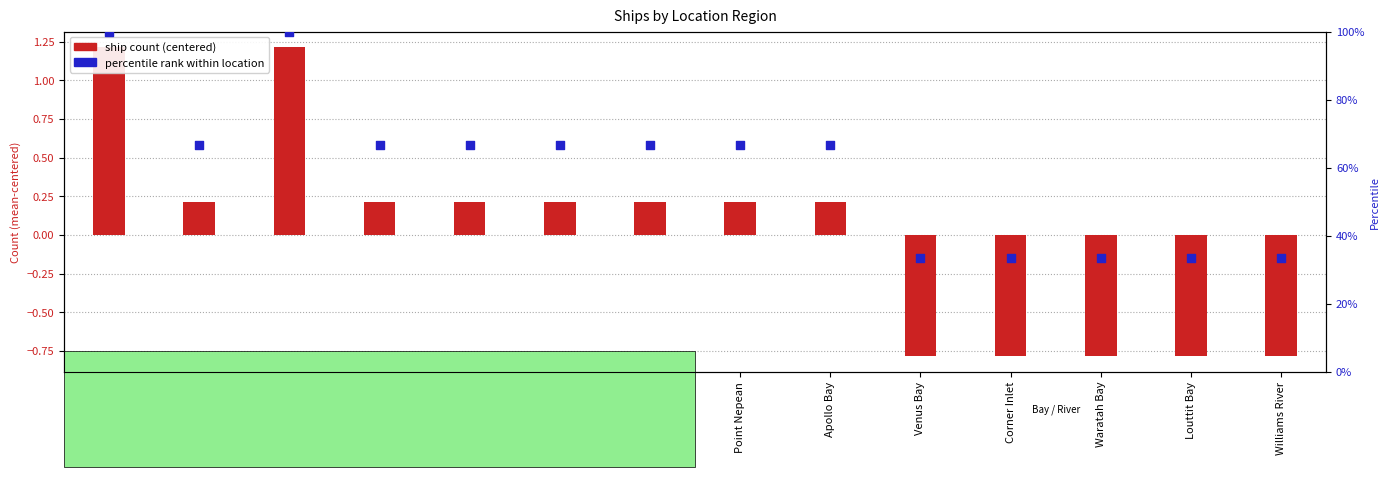

Which series has the largest Y range (max minus min)?

percentile rank within location